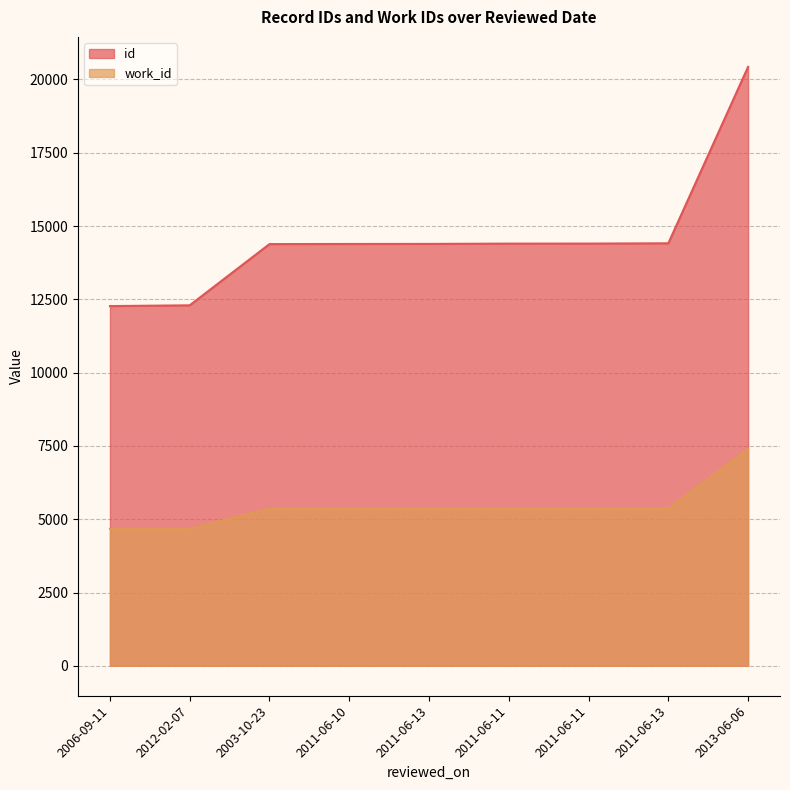

True or false: id and work_id cross at least once.

False